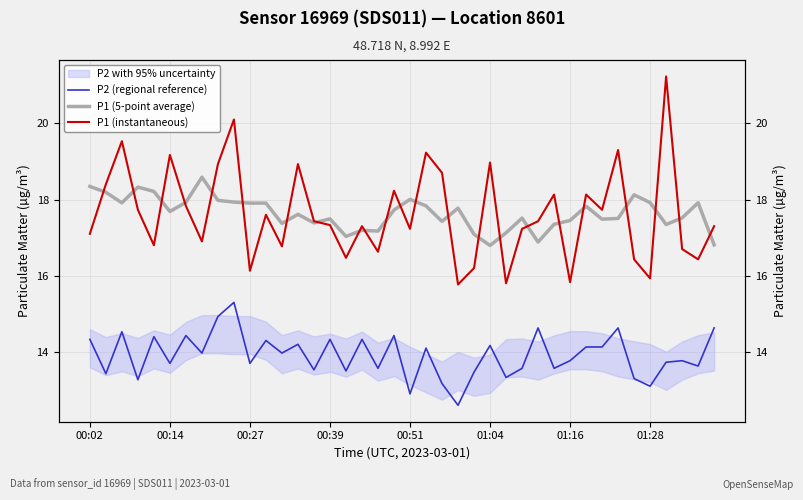

How many lines are shown in the chart?

3